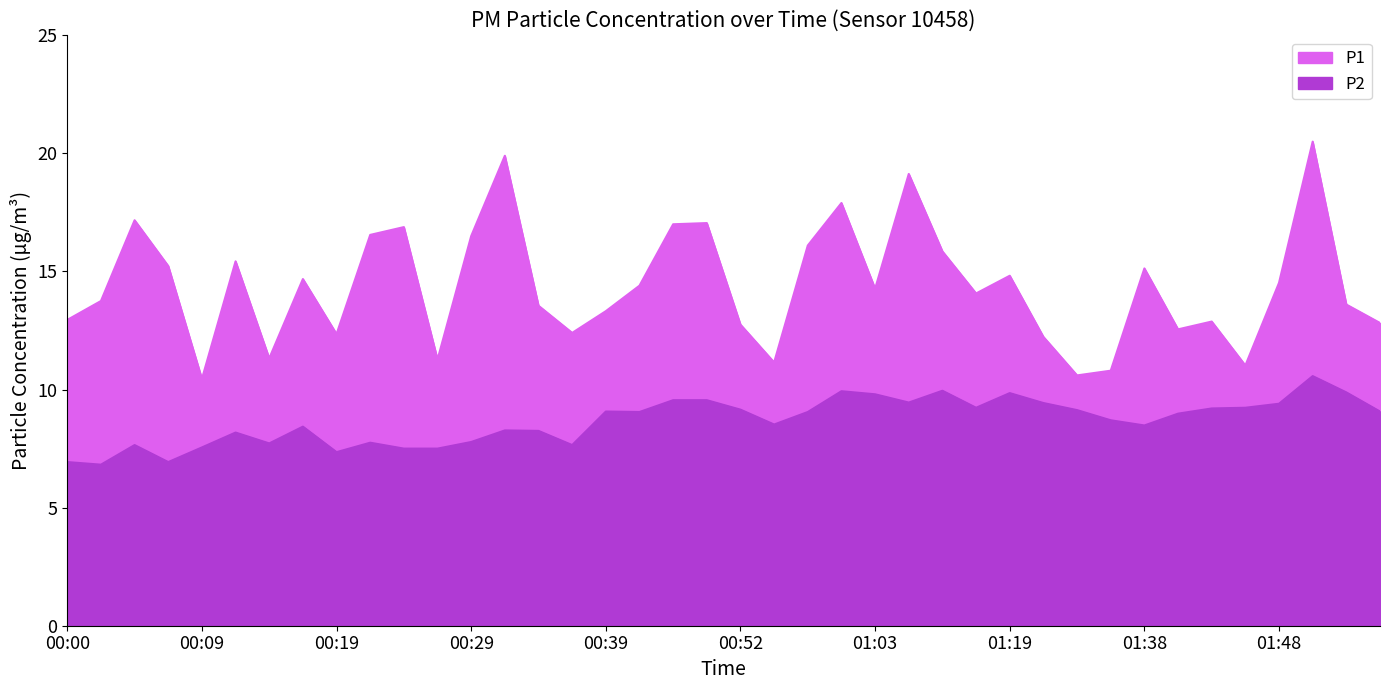

Reading left to right, extract all data points from this chart.

P1: 12.9	13.8	17.2	15.2	10.4	15.4	11.3	14.7	12.3	16.6	16.9	11.3	16.5	19.9	13.6	12.4	13.3	14.4	17.0	17.1	12.8	11.2	16.1	17.9	14.3	19.1	15.8	14.1	14.8	12.2	10.6	10.8	15.1	12.6	12.9	11.0	14.5	20.5	13.6	12.8
P2: 6.9	6.8	7.7	6.9	7.5	8.2	7.7	8.4	7.3	7.8	7.5	7.5	7.8	8.3	8.2	7.7	9.1	9.1	9.6	9.6	9.2	8.5	9.1	9.9	9.8	9.4	9.9	9.2	9.8	9.4	9.1	8.7	8.5	9.0	9.2	9.2	9.4	10.6	9.9	9.1